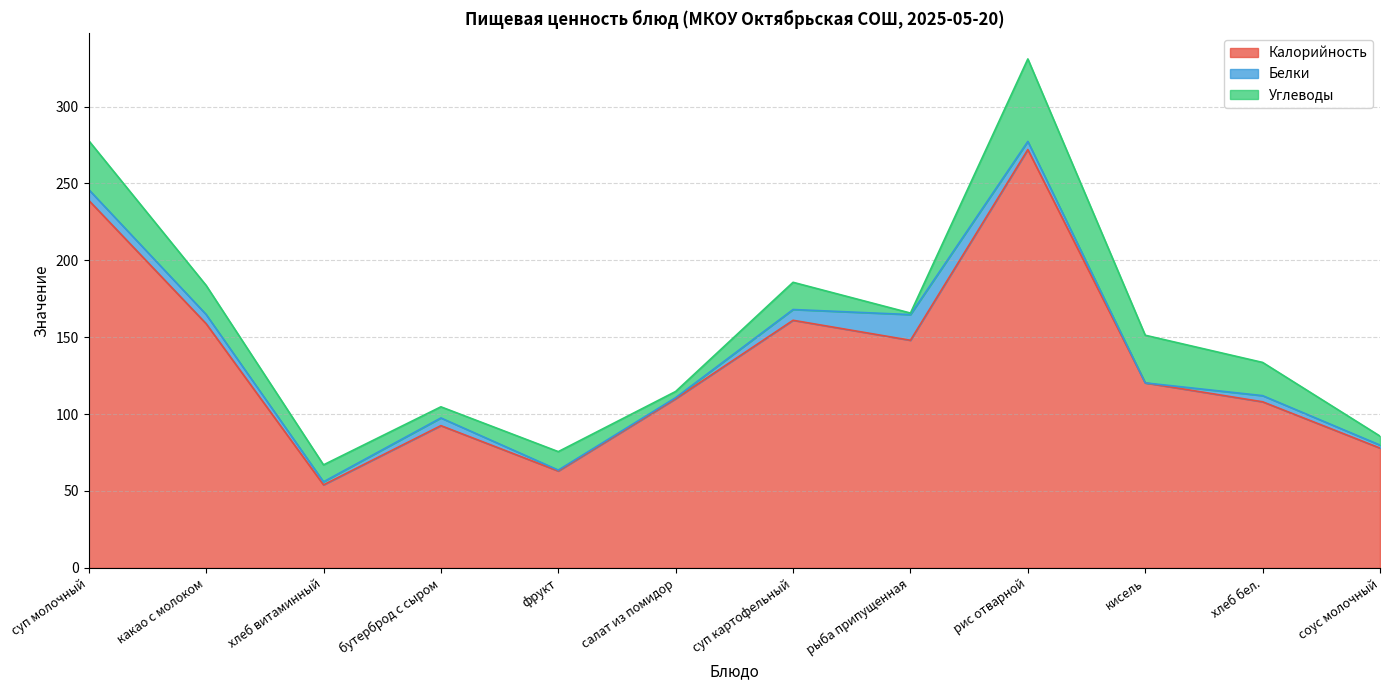

True or false: Углеводы and Калорийность cross at least once.

False